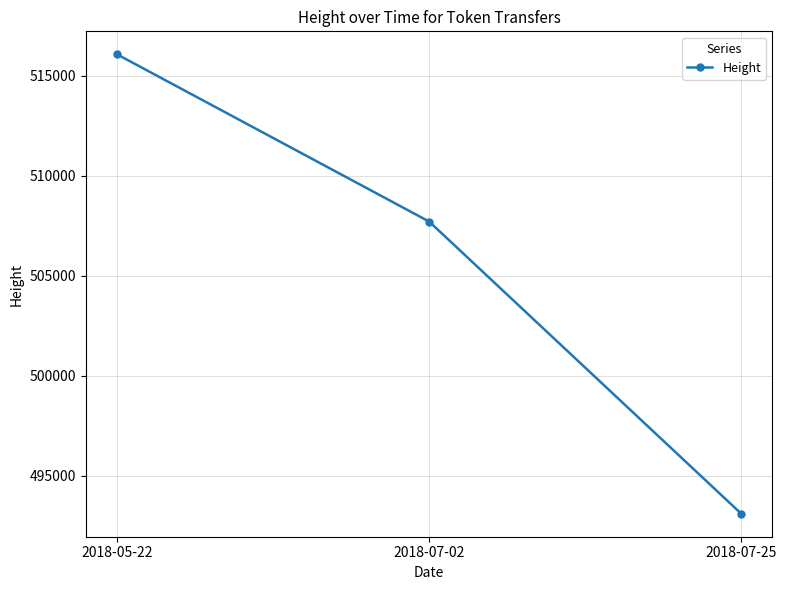

How many series are shown in this chart?

1